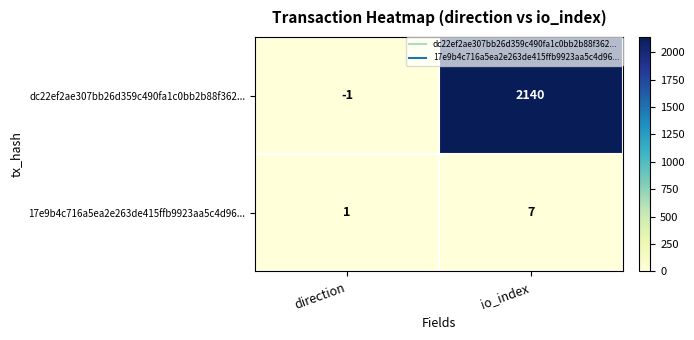

Rank the series by their maximum value, from highest to lowest.

dc22ef2ae307bb26d359c490fa1c0bb2b88f362..., 17e9b4c716a5ea2e263de415ffb9923aa5c4d96...